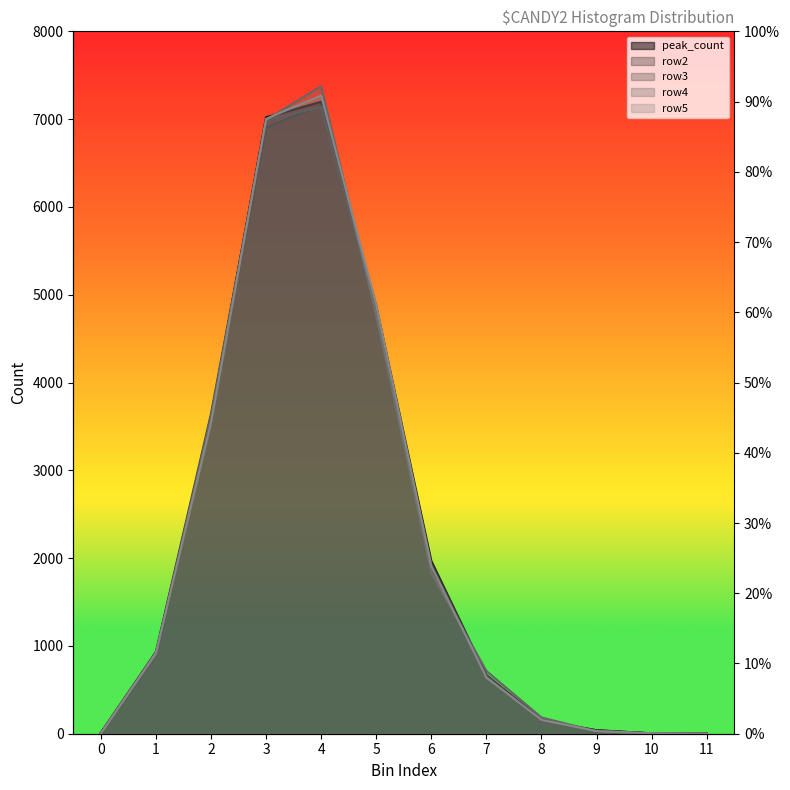

What is the total value across all series at 8?

799